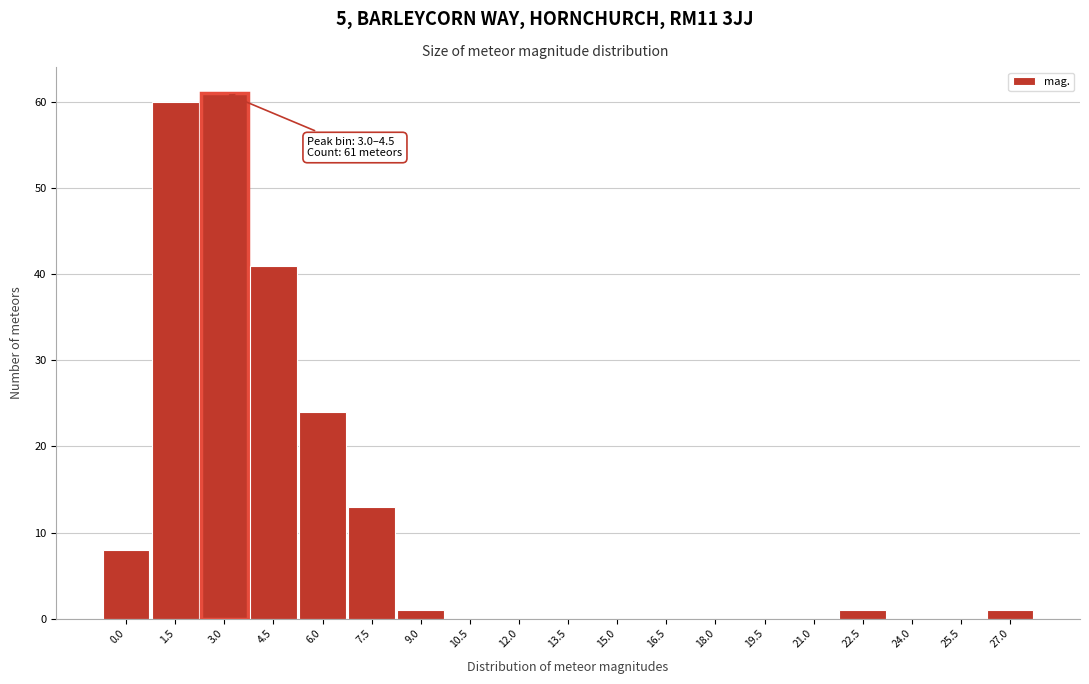

Reading left to right, list all the values displayed in this chart.

0.0=8	1.5=60	3.0=61	4.5=41	6.0=24	7.5=13	9.0=1	10.5=0	12.0=0	13.5=0	15.0=0	16.5=0	18.0=0	19.5=0	21.0=0	22.5=1	24.0=0	25.5=0	27.0=1